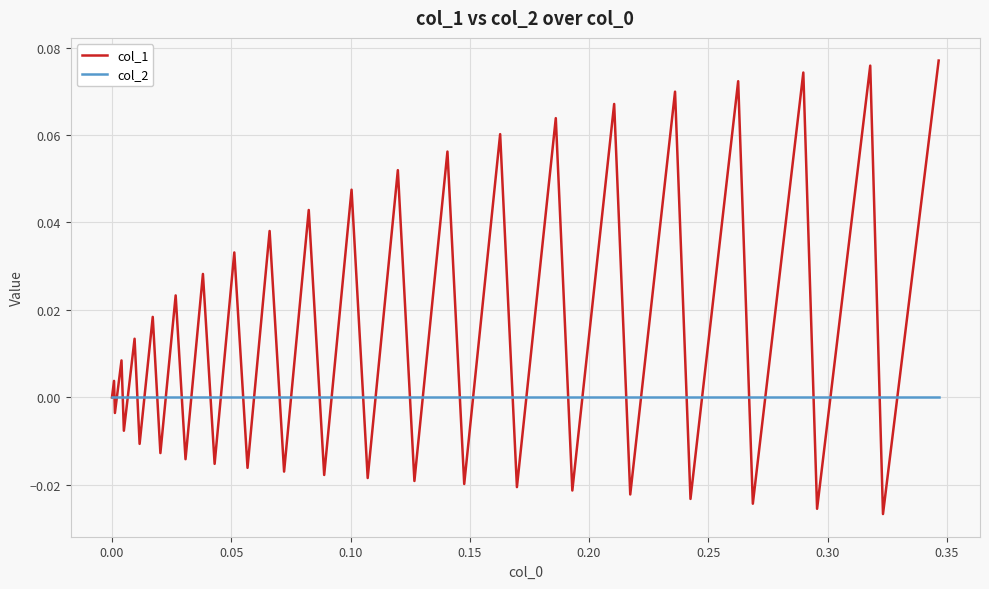

Which series has the widest spread of values?

col_1